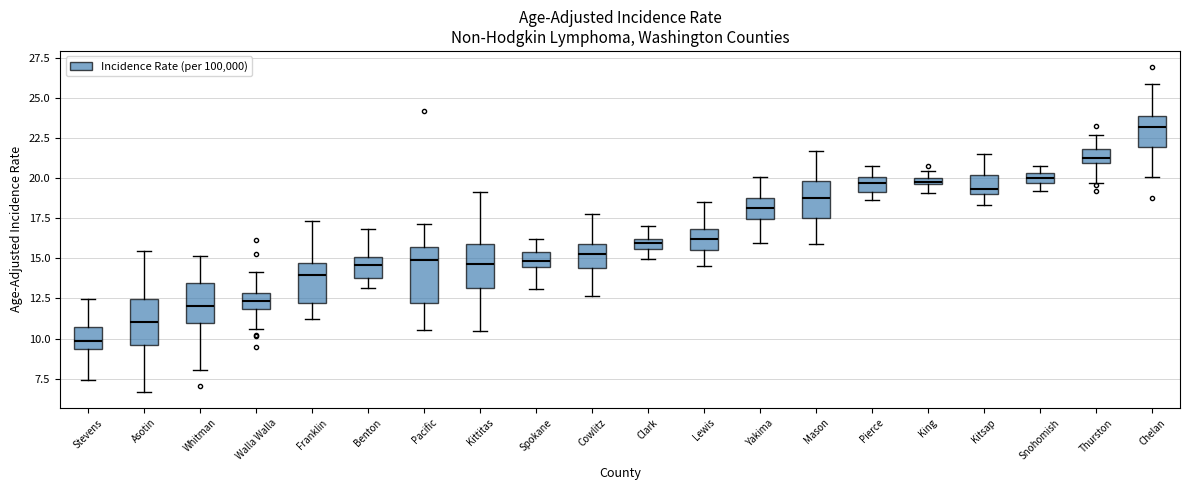

Where is the upper edge of the box for Clark on the y-axis? The values are not printed on the chart, so give them approximately, as read against the axis.

16.0